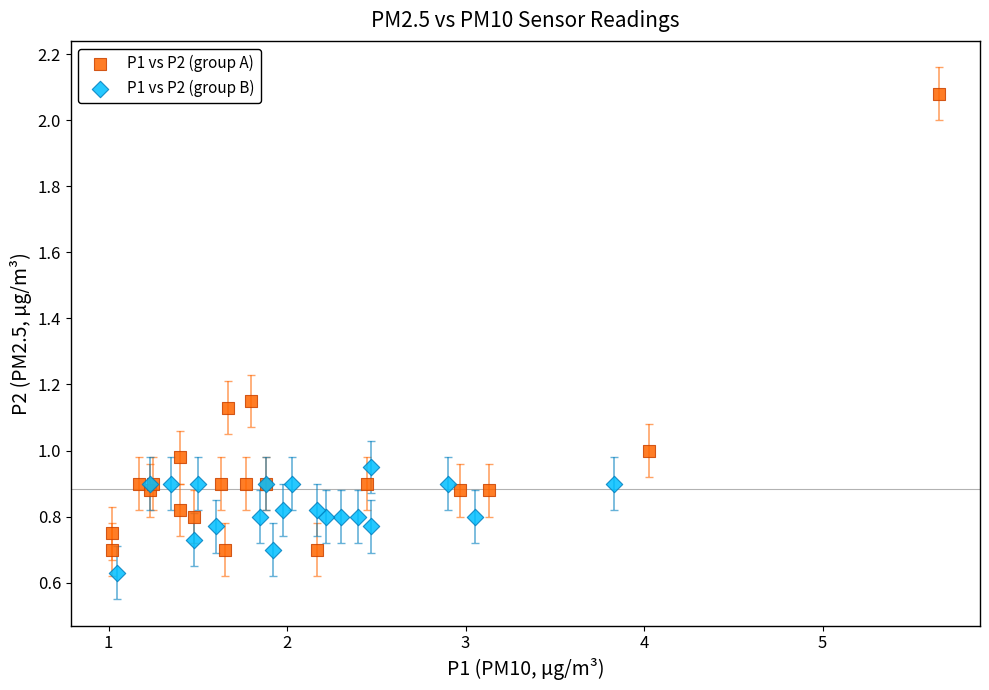

Which series contains the lowest Y value?

P1 vs P2 (group B)